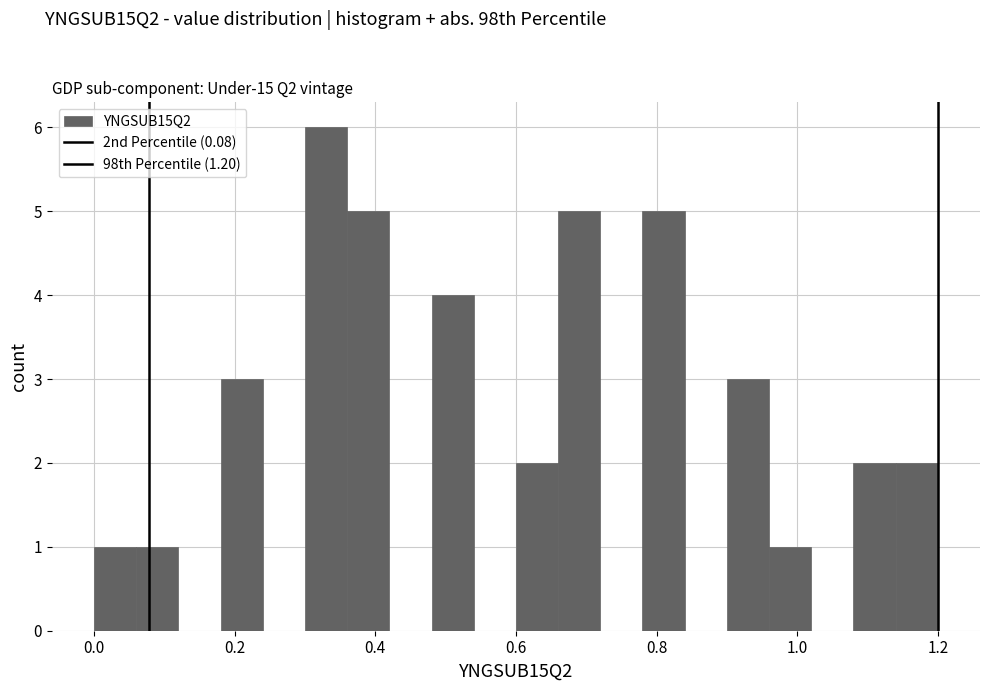

Read against the x-axis, roughly where is the centre of the tallest bar?

0.34